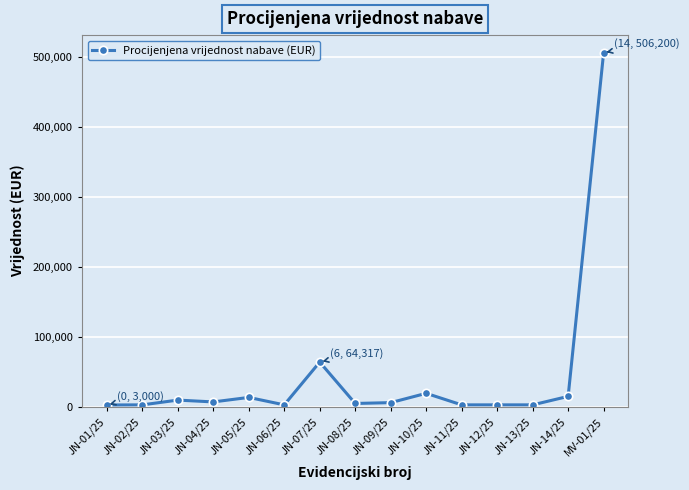

What is the minimum value shown in the chart?

3000.0